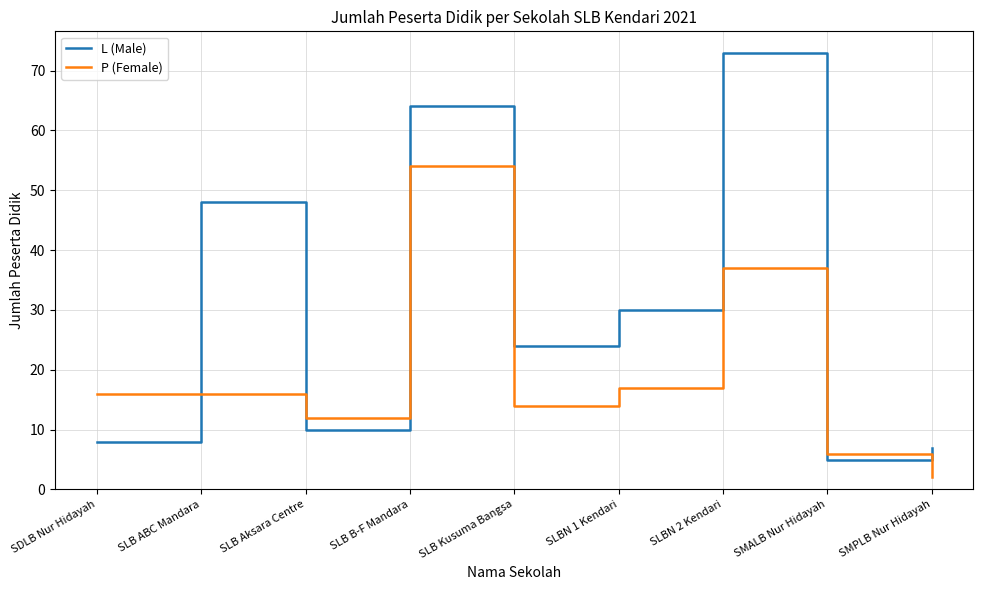

What is the sum of all P (Female) values?

174